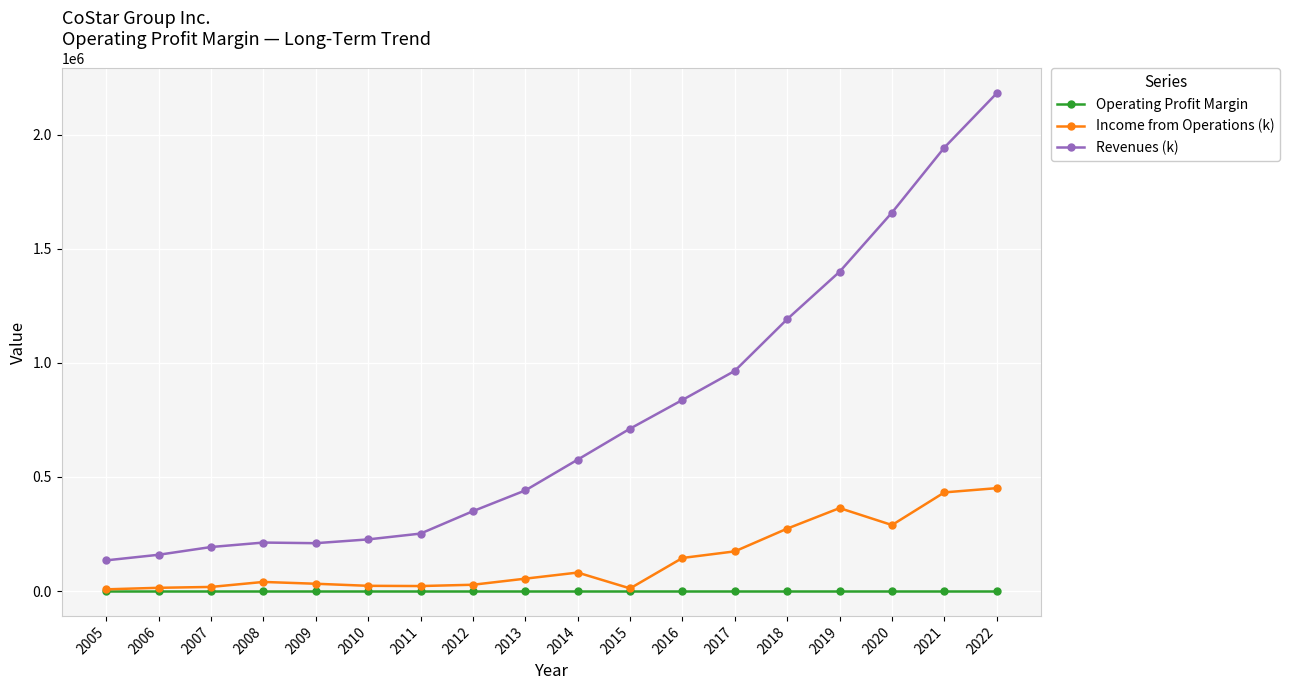

What is the highest value of the Income from Operations (k) series?

450949.0